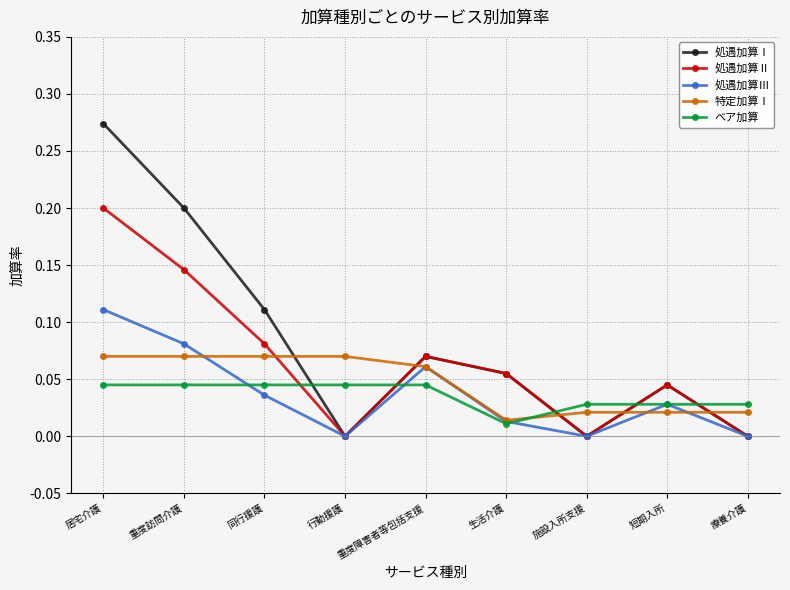

The value of 特定加算Ⅰ at 施設入所支援 is 0.0. True or false?

True